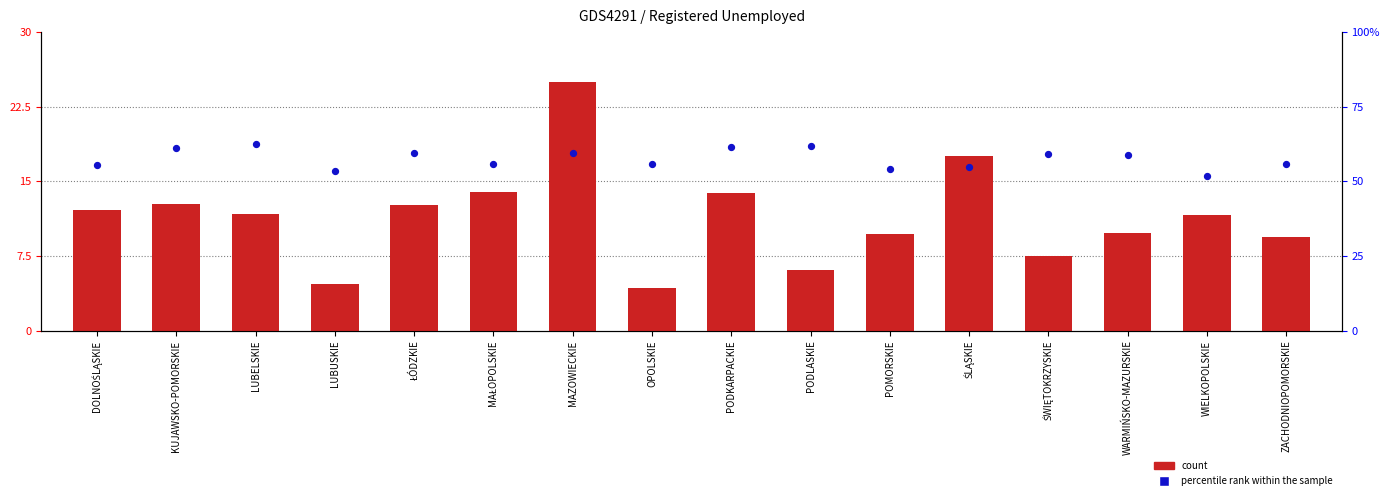

What is the change in value from MAŁOPOLSKIE to ZACHODNIOPOMORSKIE?

-4.5